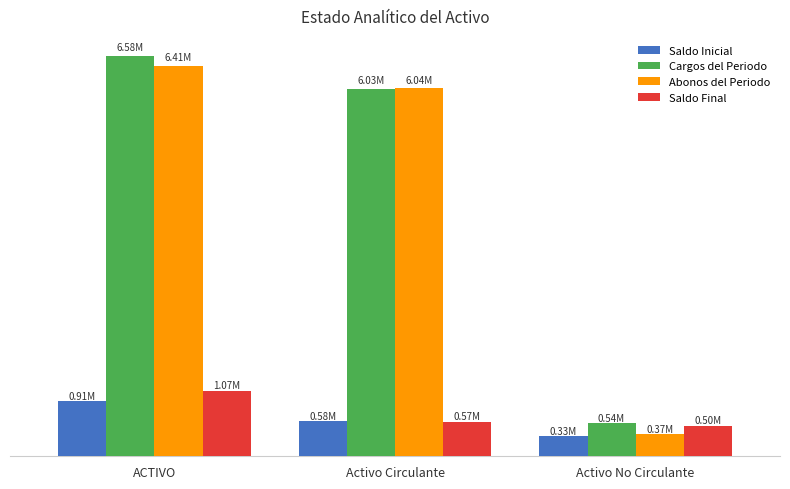

List the series in order of their peak value, lowest first.

Saldo Inicial, Saldo Final, Abonos del Periodo, Cargos del Periodo